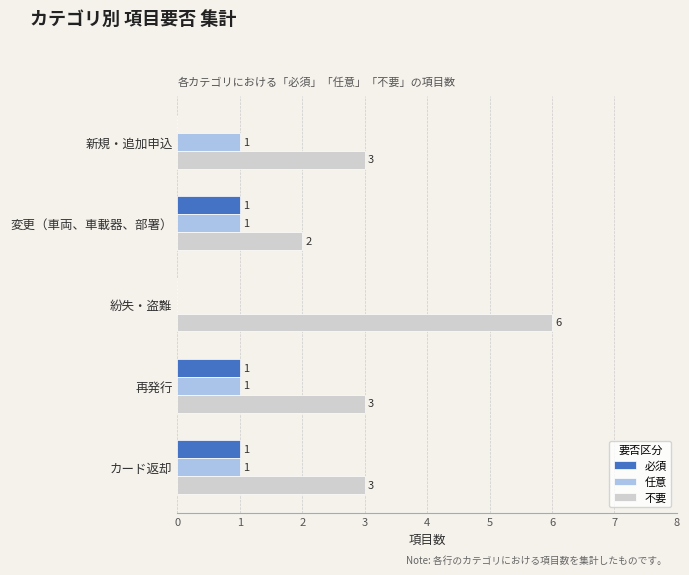

How many 不要 values are between 3 and 4?

3